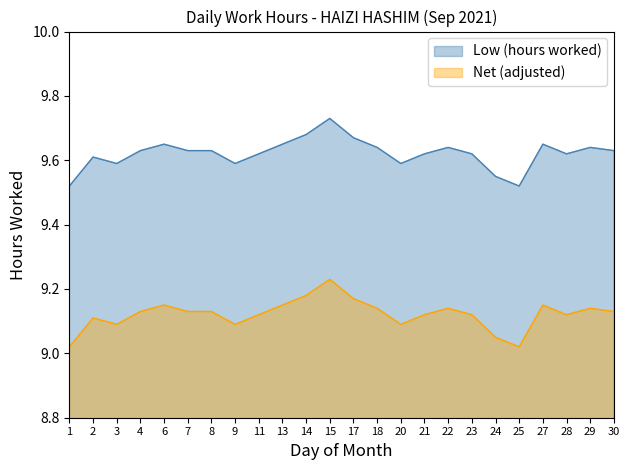

In Net (adjusted), how many points are lower than both neighbors (excluding endpoints)?

5